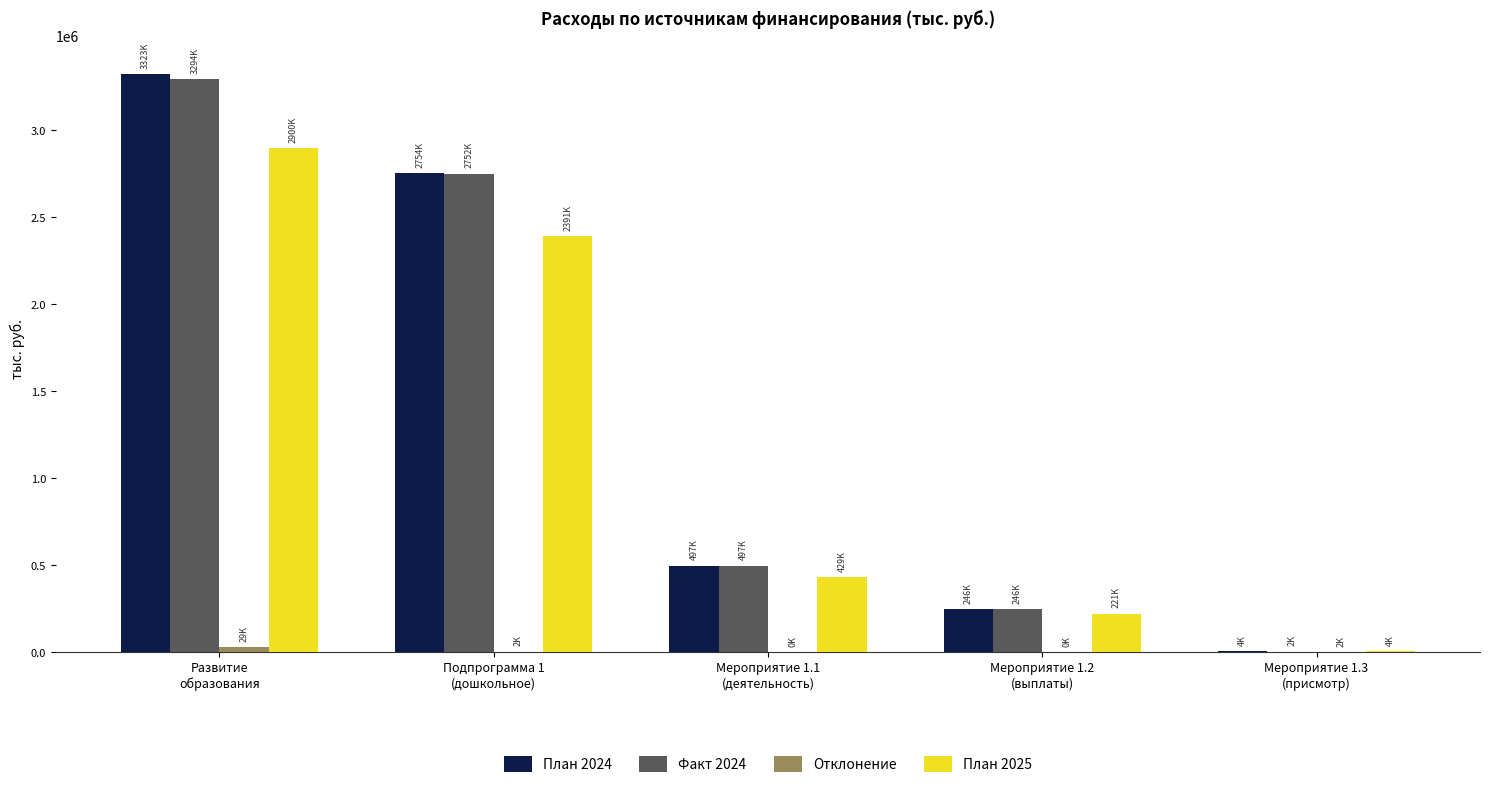

What is the maximum value for План 2025?

2900374.5